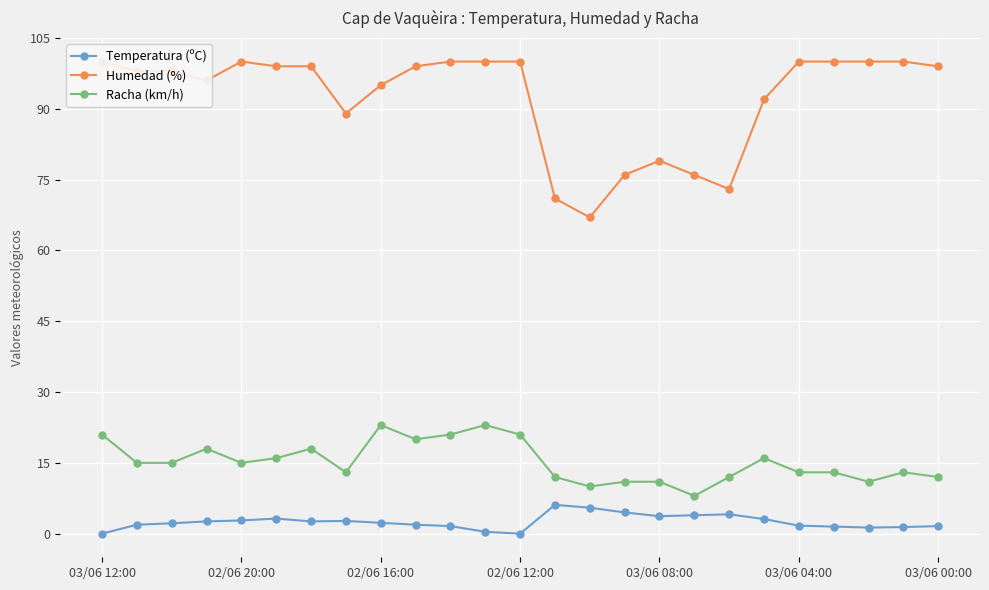

At 14, list the series in order from smallest to largest.

Temperatura (ºC), Racha (km/h), Humedad (%)